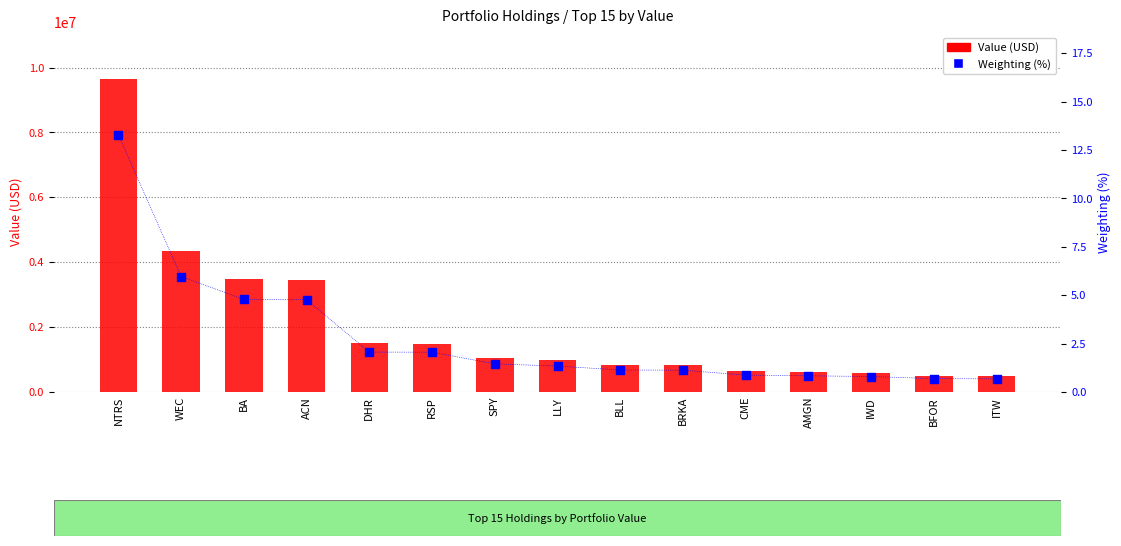

Which series contains the highest Y value?

Value (USD)